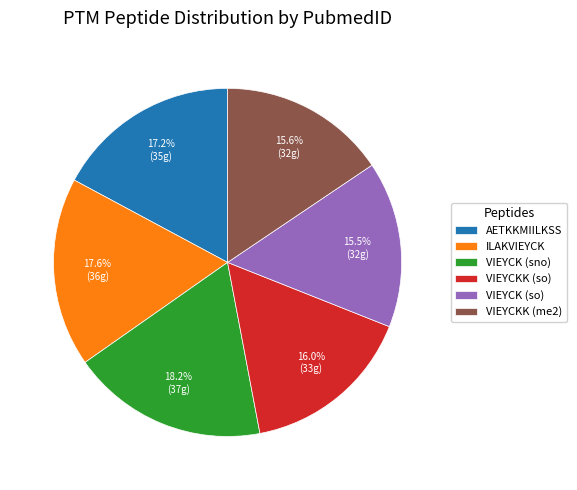

What portion of the pie excludes ILAKVIEYCK?

82.4%